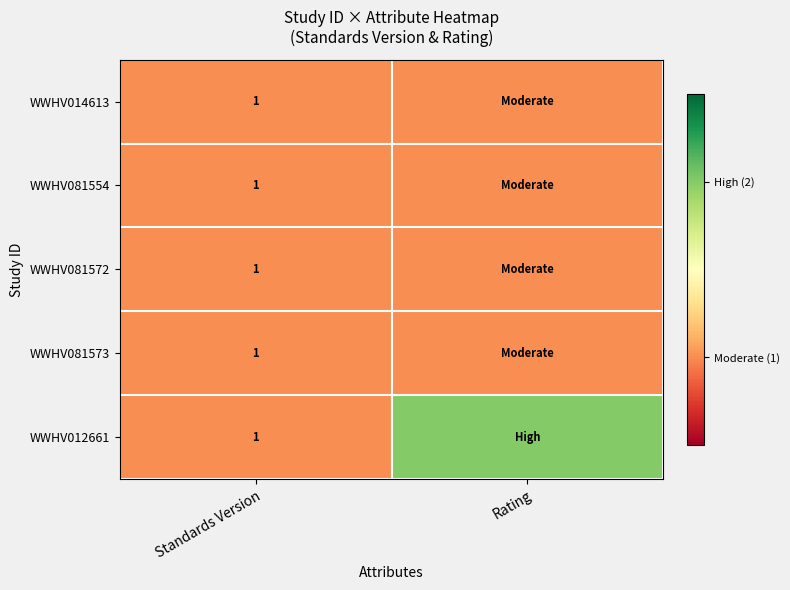

The WWHV081572 series shows 2 at Standards Version. True or false?

False